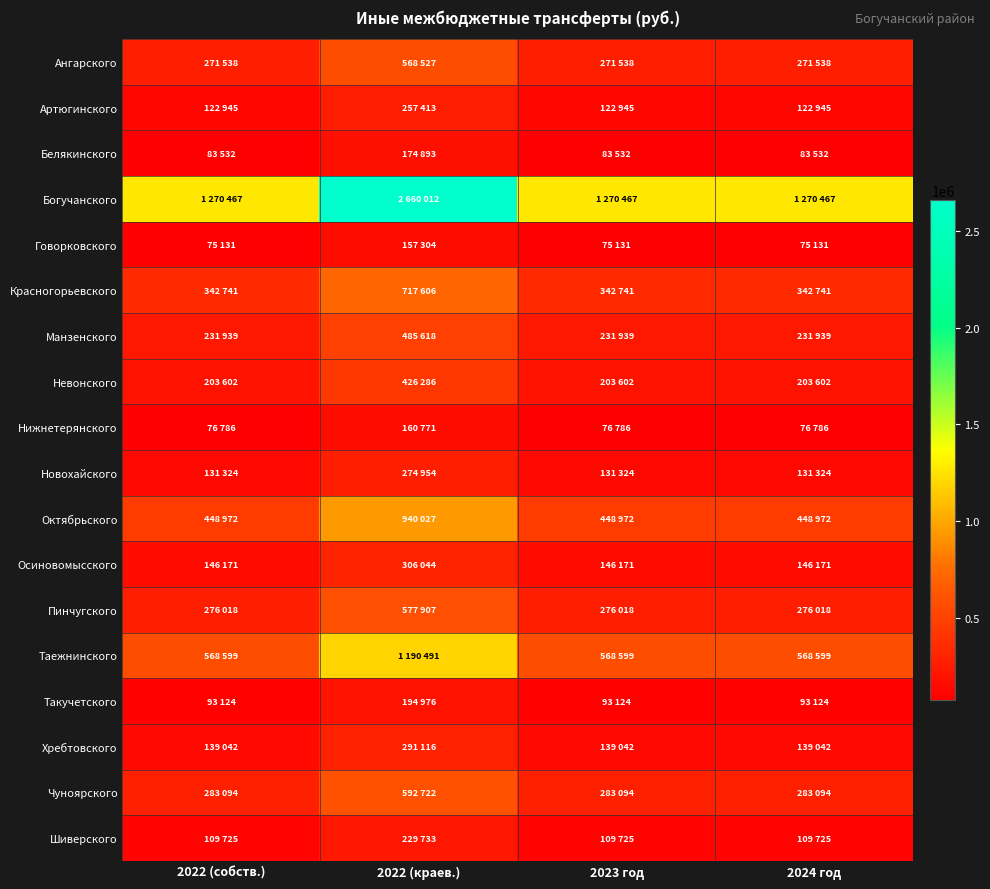

Count the number of categories in the chart.

4